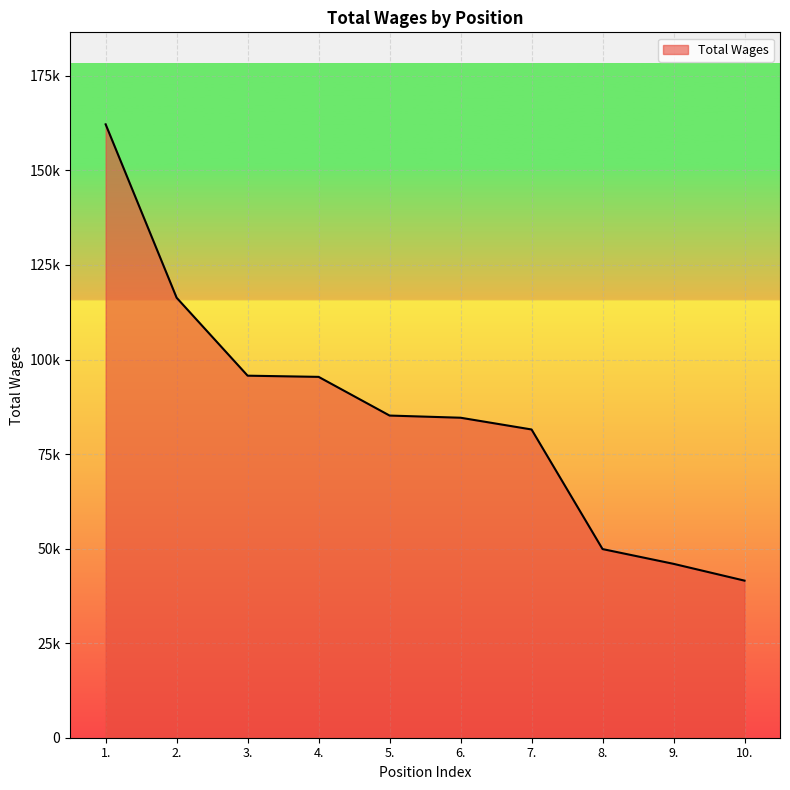

Approximately how many times larger is the value at 4. compared to 7.?

1.2